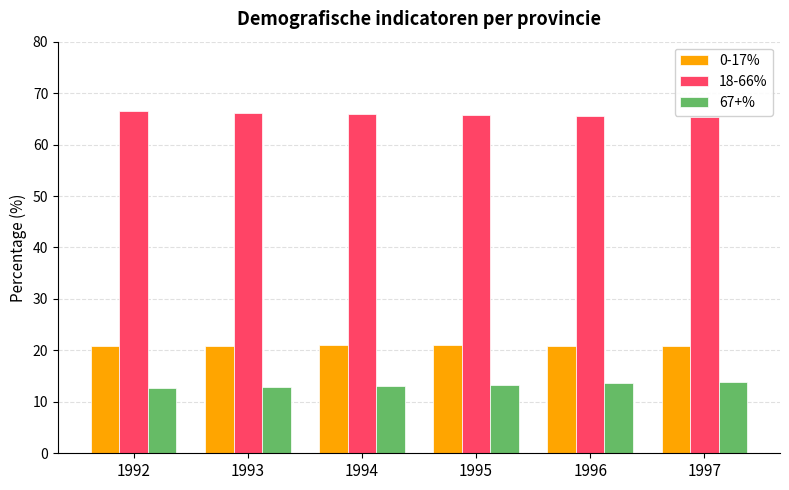

What is the smallest value displayed?

12.6